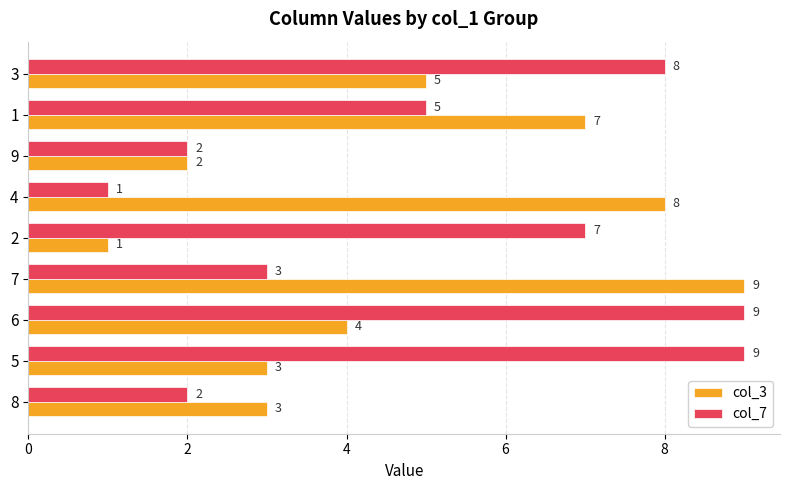

At which label does col_7 reach its minimum?

4